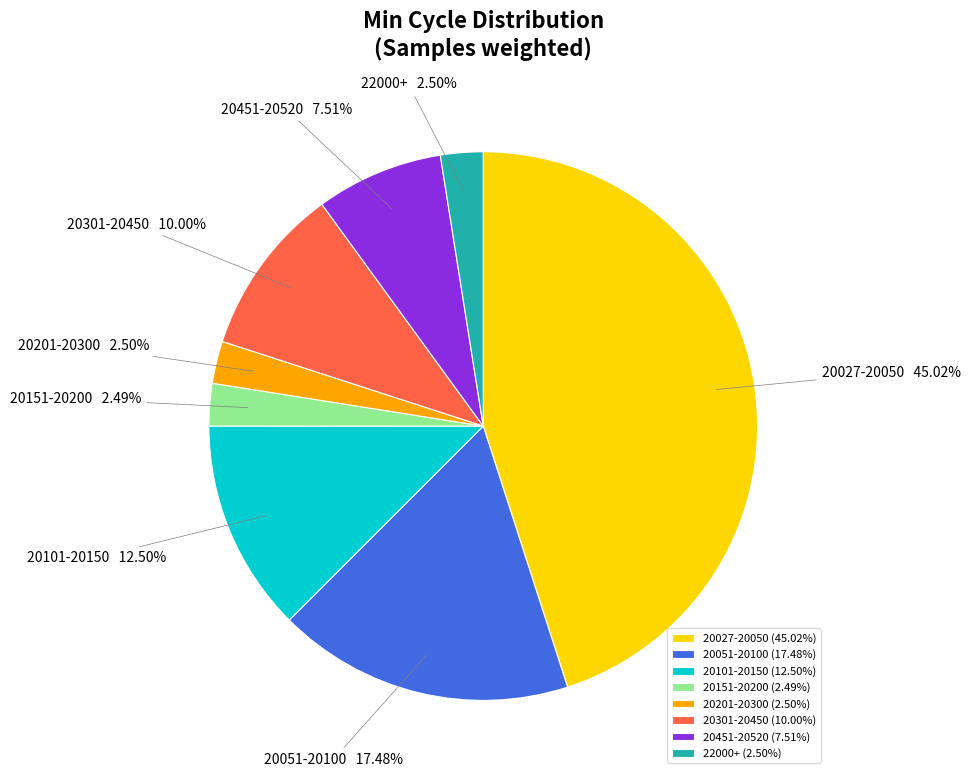

How many slices are in this pie chart?

8